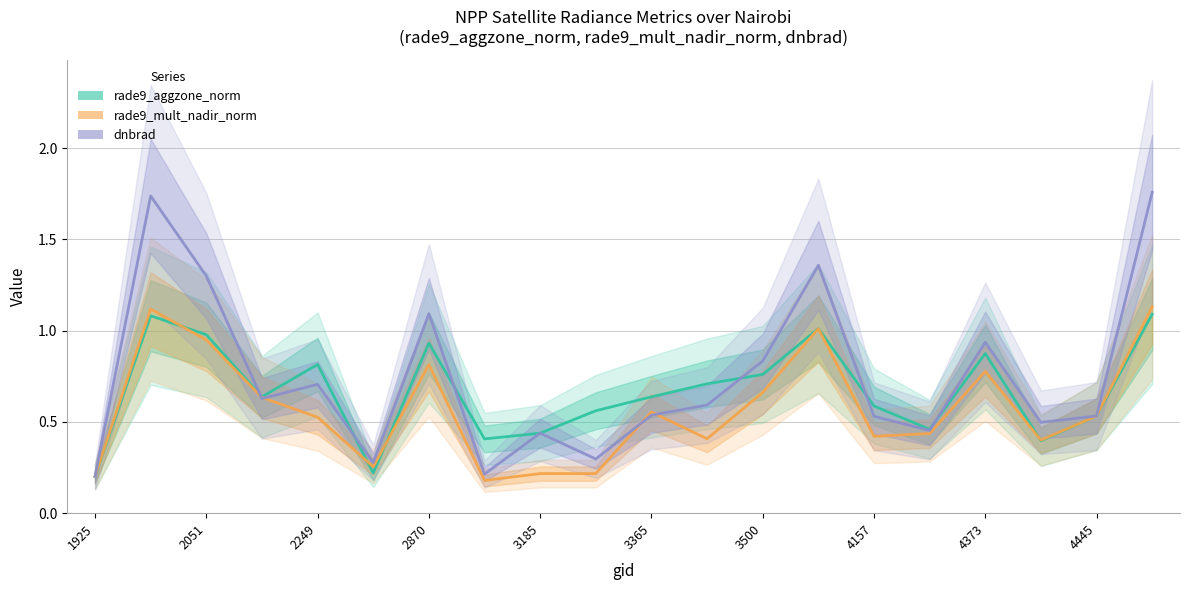

Is the value of rade9_aggzone_norm at 2249 greater than the value of dnbrad at 15?

Yes